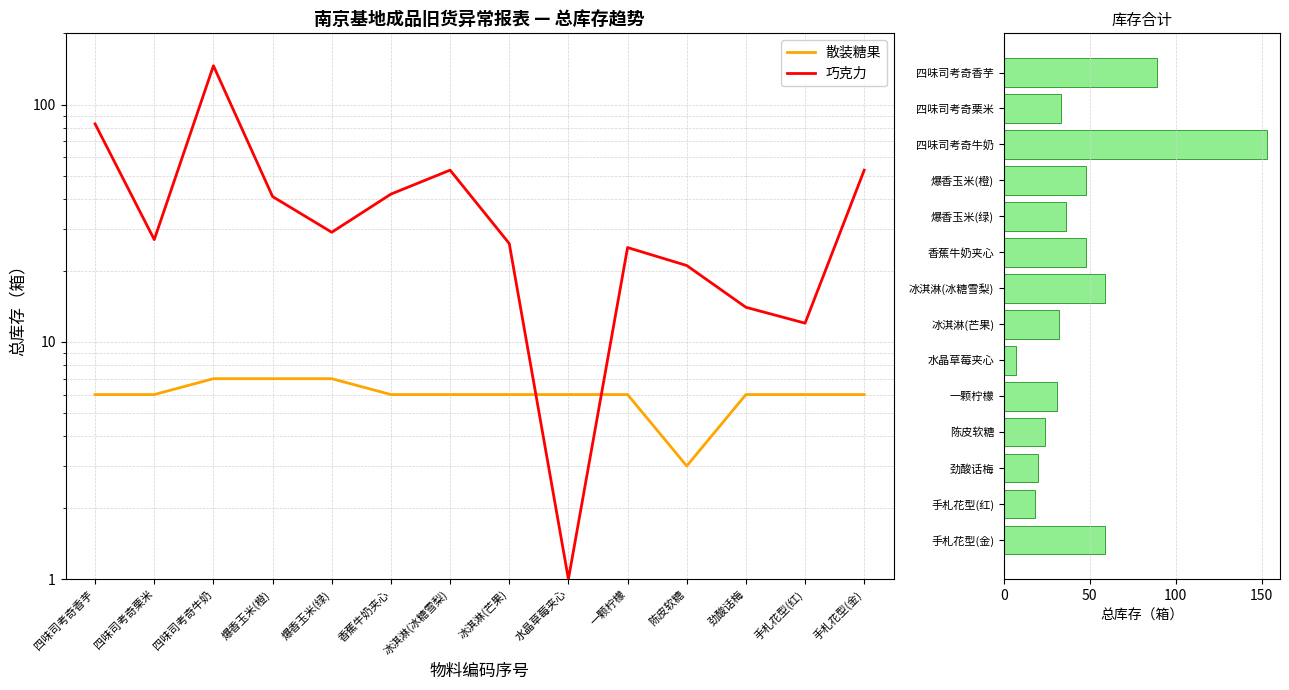

Read the 散装糖果 value at 手札花型(金).

6